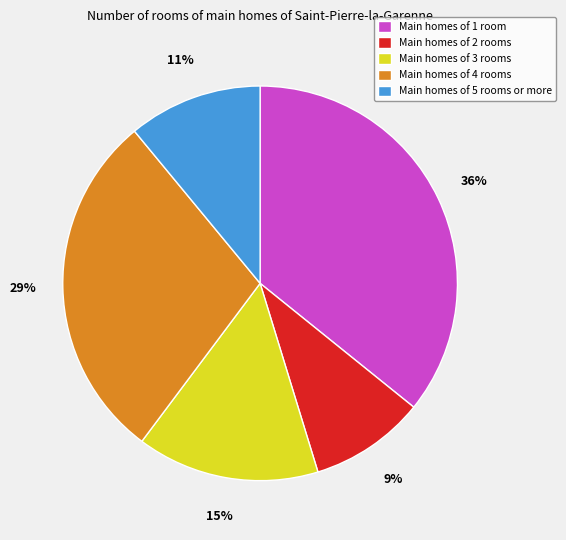

To the nearest percent, what is the average slice percentage?

20%